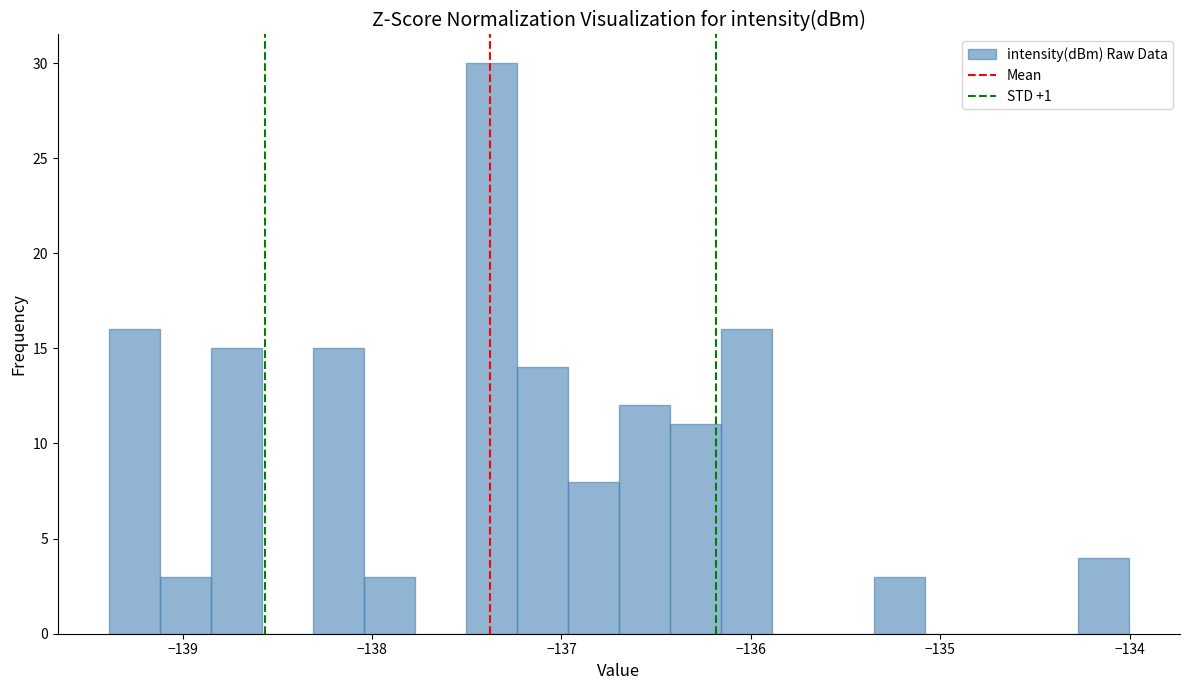

Around what value on the x-axis is the tallest bar? Give the approximate position of its centre, as read against the axis.

-137.4